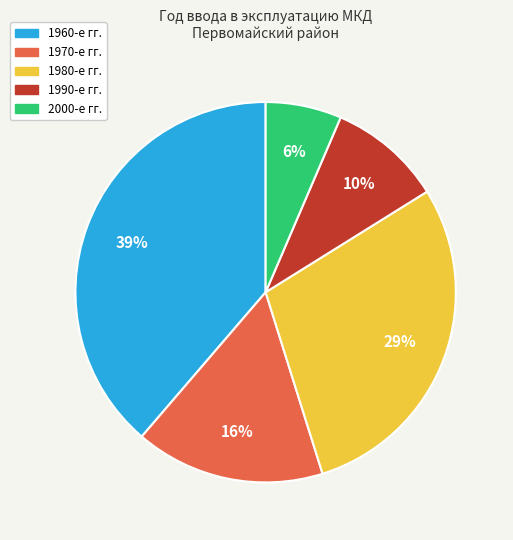

To the nearest percent, what is the average slice percentage?

20%